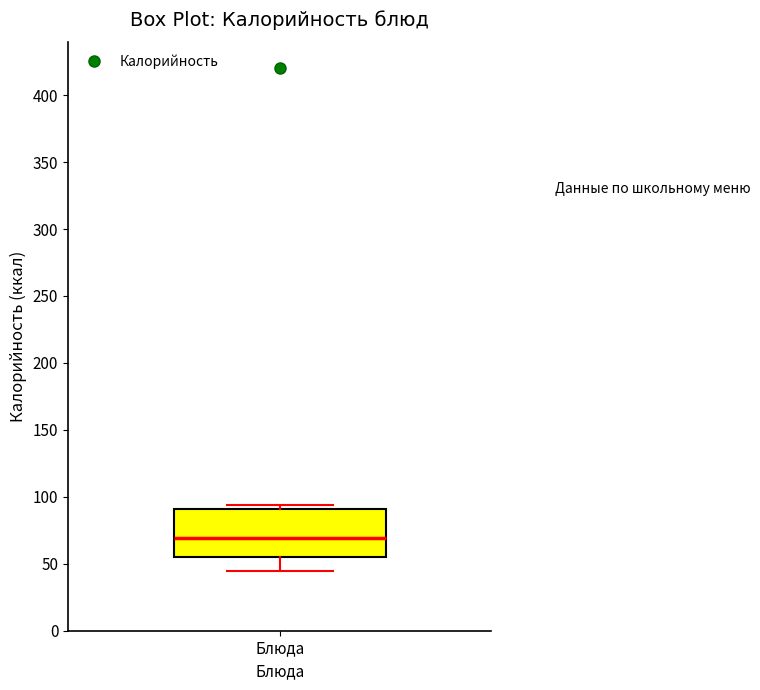

Transcribe this box plot: give where the median line is, the range the box spans, and where the two whiskers end, as read against the y-axis. The values are not printed on the chart, so give them approximately, as read against the axis.

median 70, box 55 to 90, whiskers 45 to 95